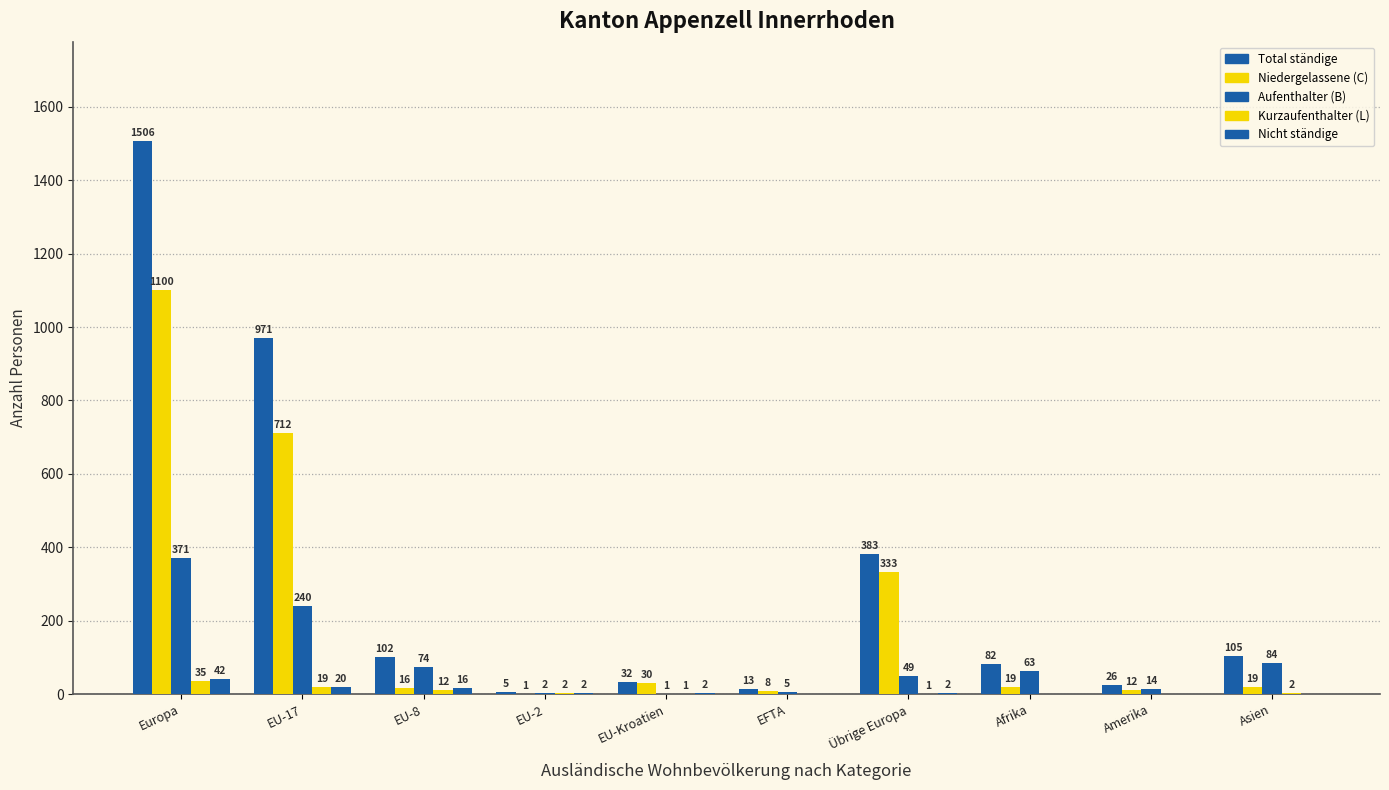

Rank the series at EU-2 from highest to lowest value.

Total ständige, Aufenthalter (B), Kurzaufenthalter (L), Nicht ständige, Niedergelassene (C)